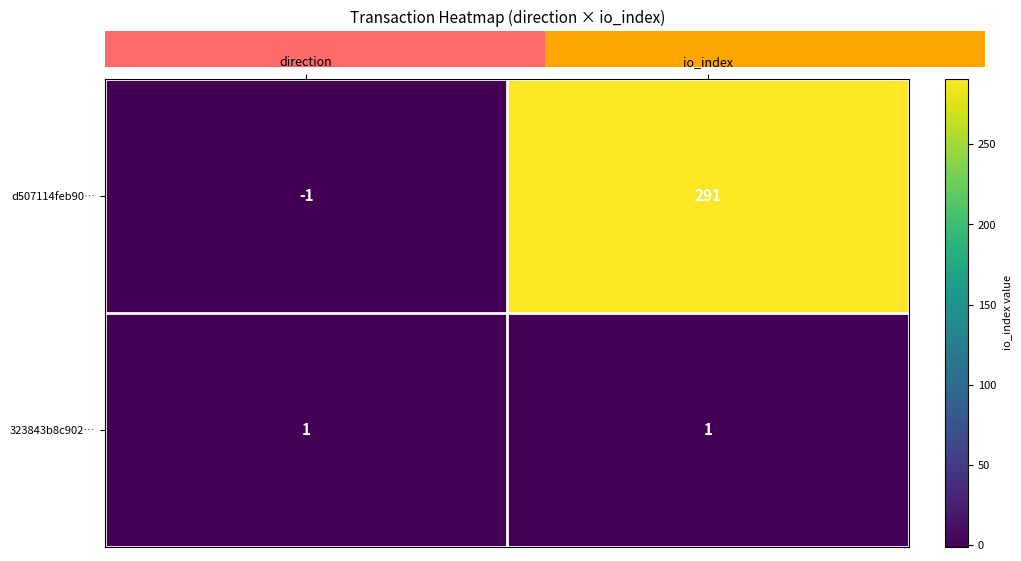

What is the average value of the d507114feb90… series?

145